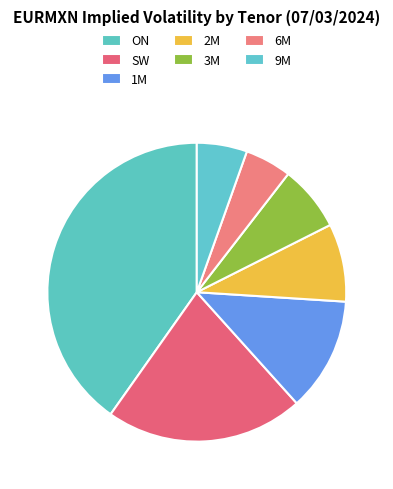

How many slices are in this pie chart?

7